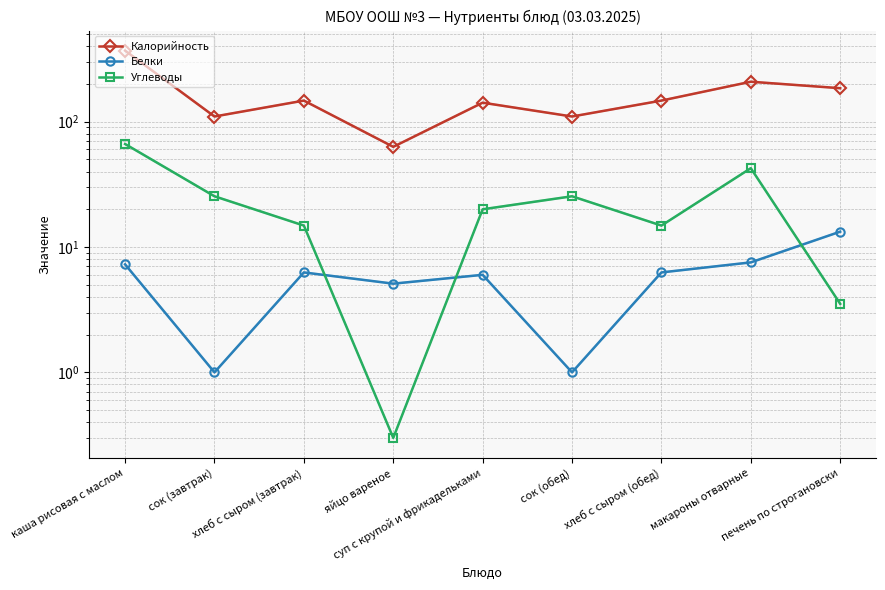

At which category does Белки reach its first local valley?

сок (завтрак)